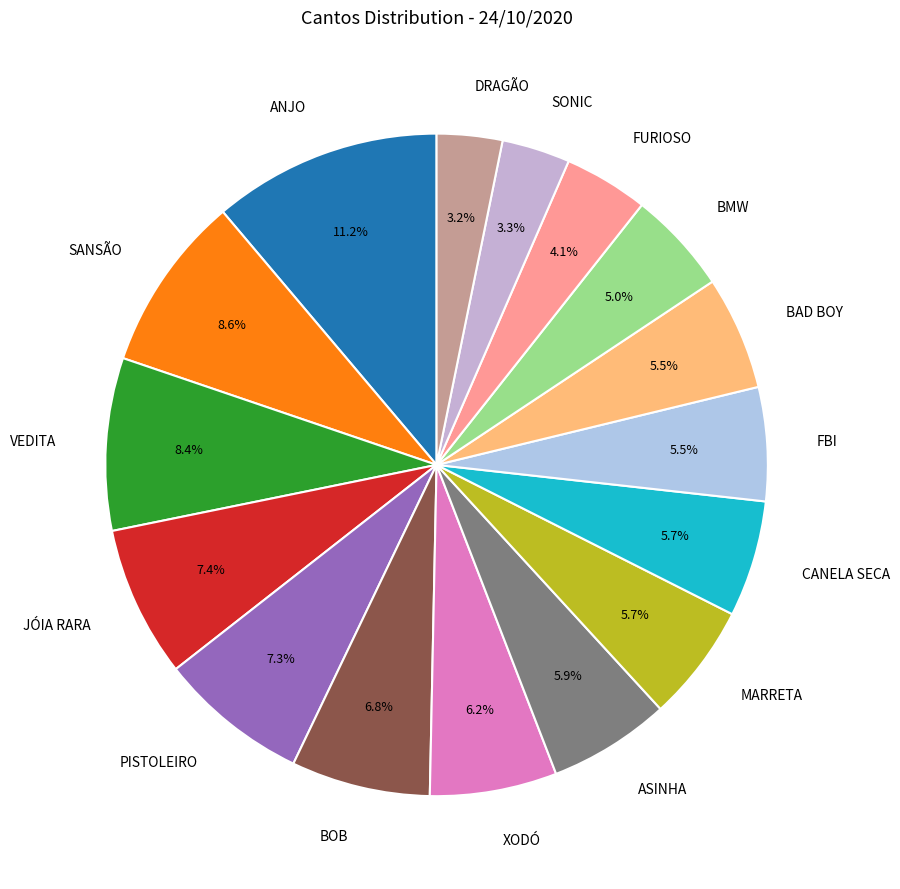

Which has a higher value, SONIC or ASINHA?

ASINHA